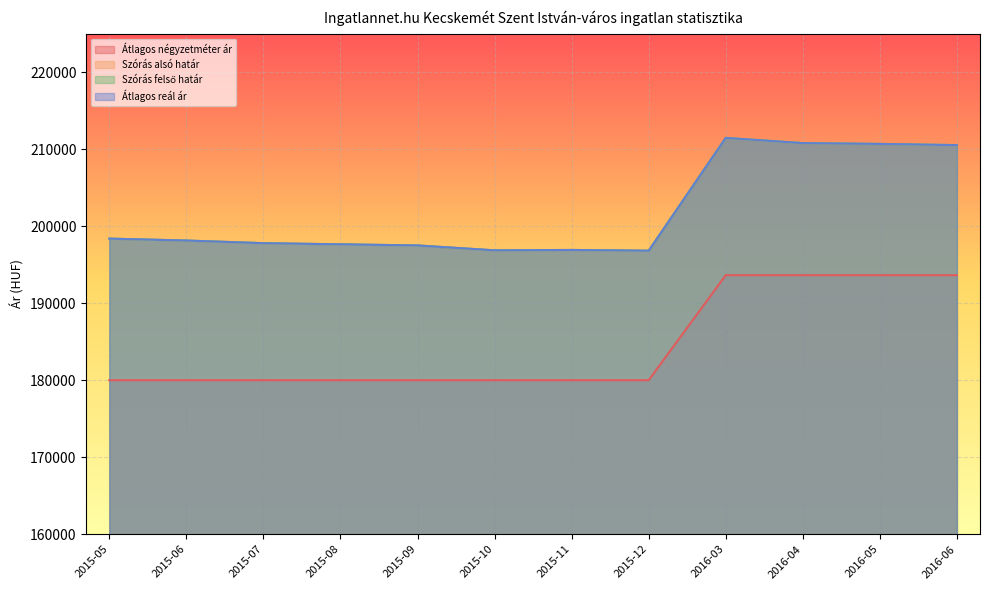

Is the value of Szórás felső határ at 2016-05 greater than the value of Szórás alsó határ at 2015-08?

Yes